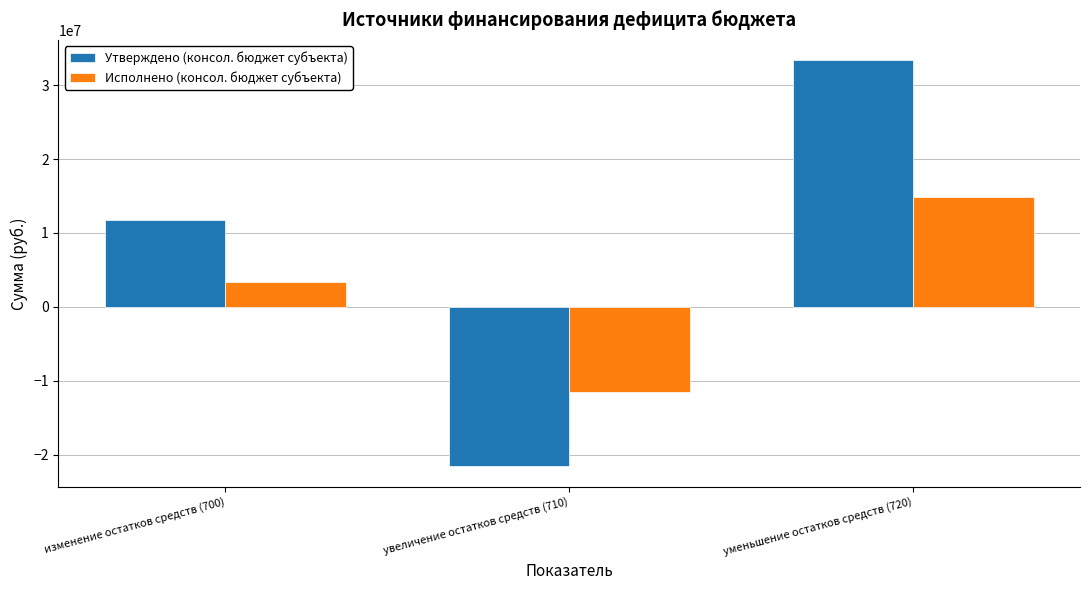

Which series has the largest range (max minus min)?

Утверждено (консол. бюджет субъекта)